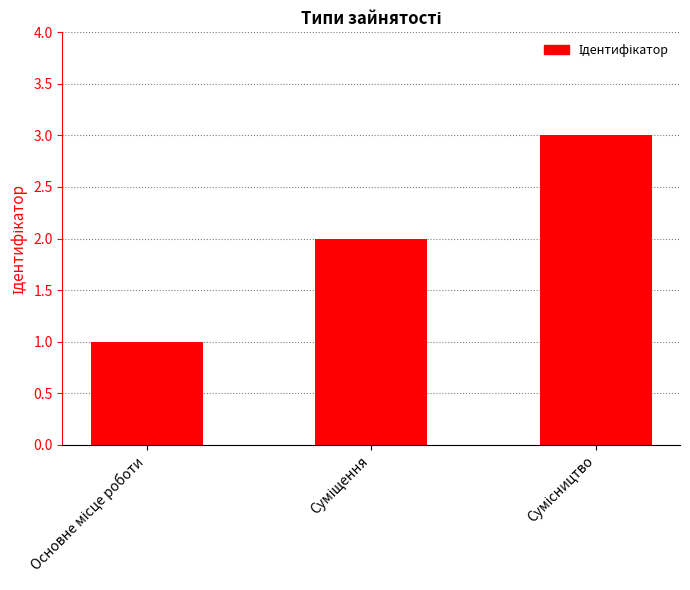

What is the sum of all values?

6